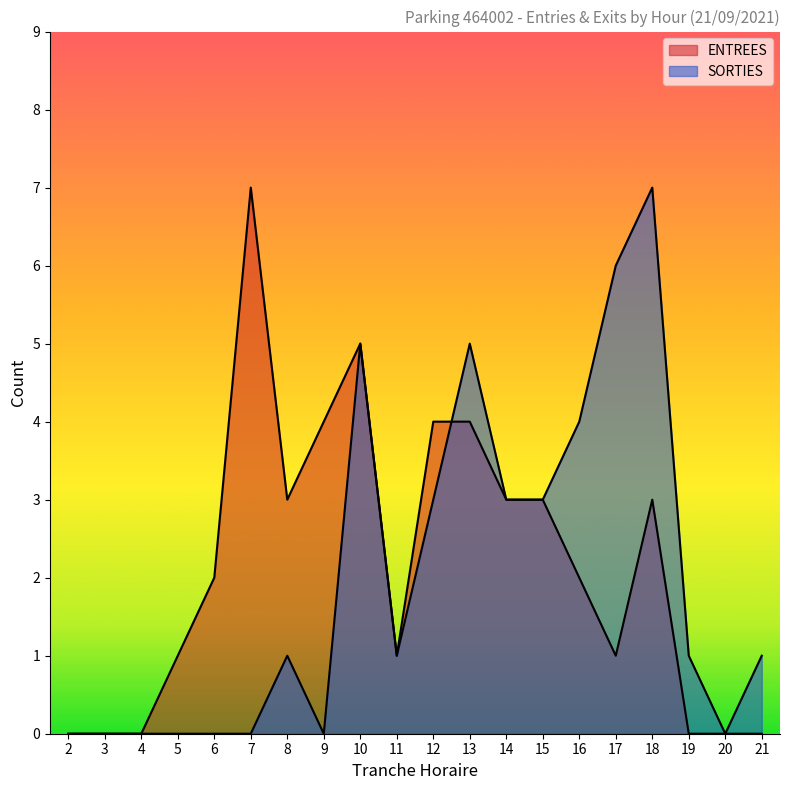

What are all the series names shown in the legend?

ENTREES, SORTIES